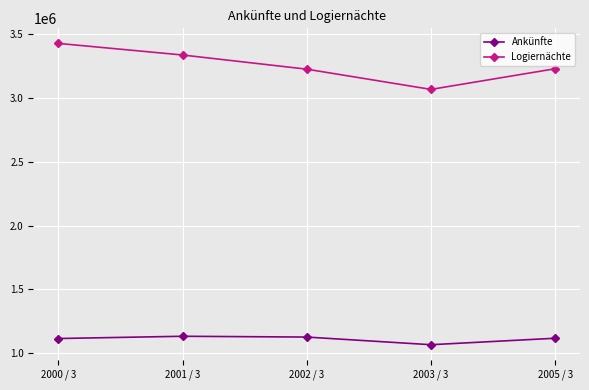

What is the spread (max minus min) of values at 2000 / 3?

2313703